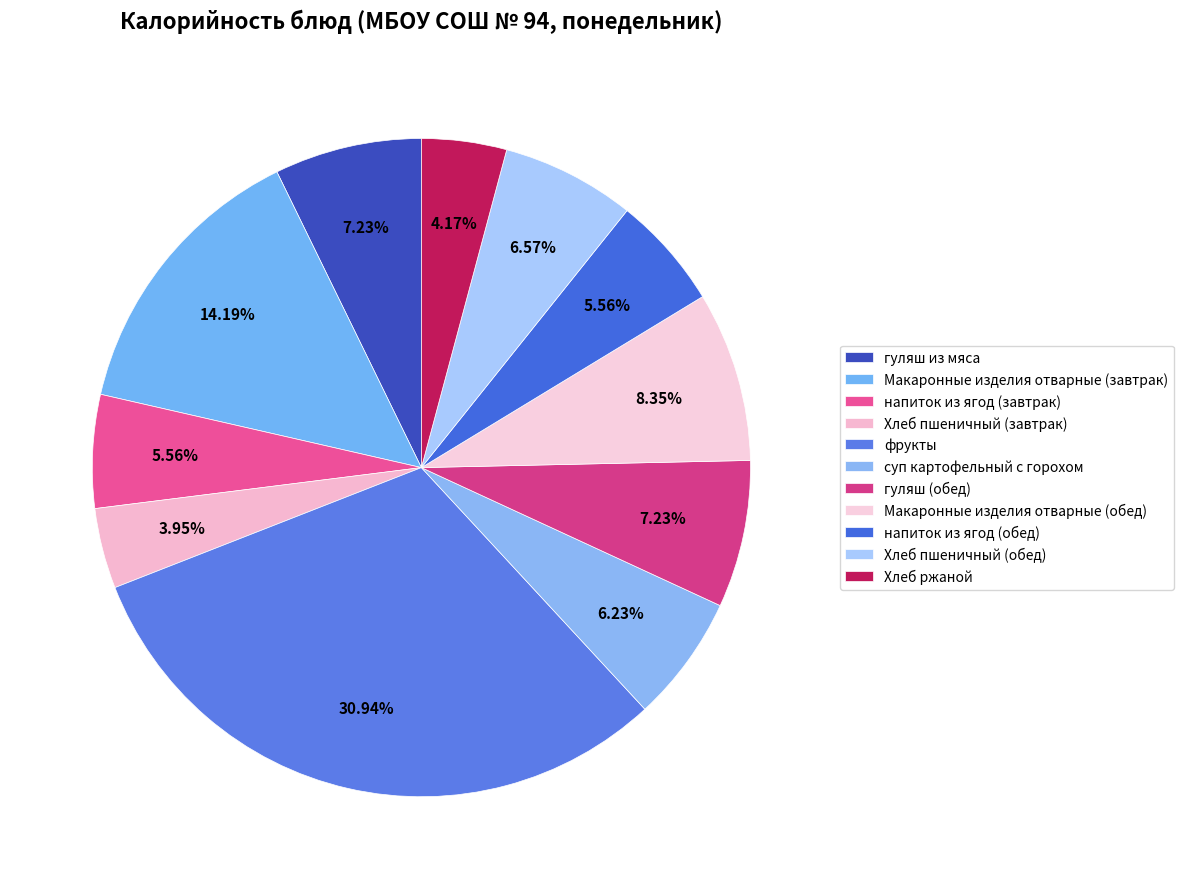

Between напиток из ягод (обед) and Хлеб пшеничный (обед), which is larger?

Хлеб пшеничный (обед)